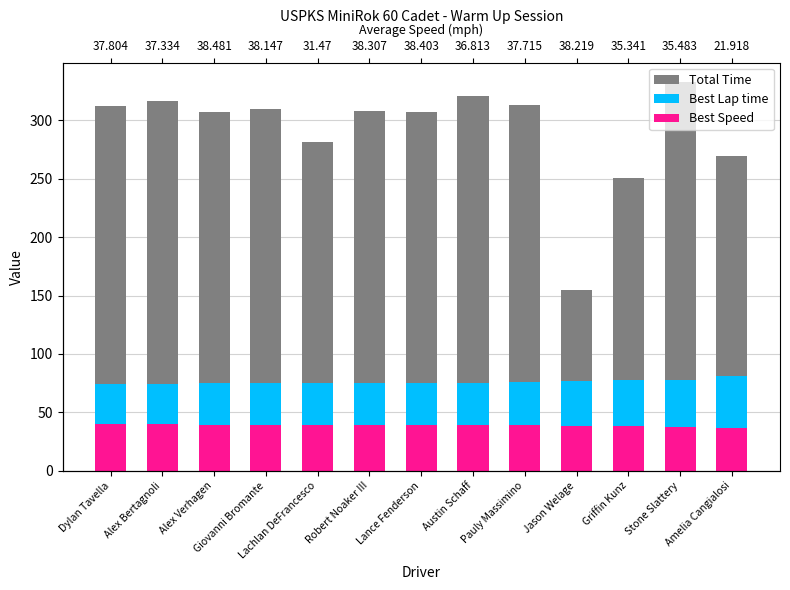

Does the chart contain any negative values?

No